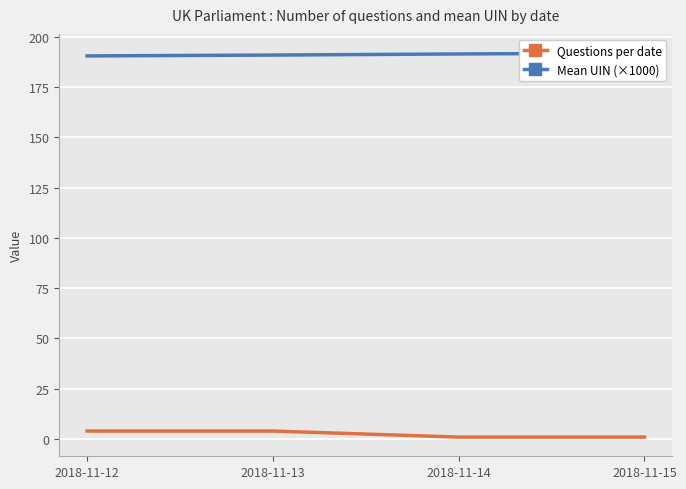

At which label does Mean UIN (×1000) reach its minimum?

2018-11-12